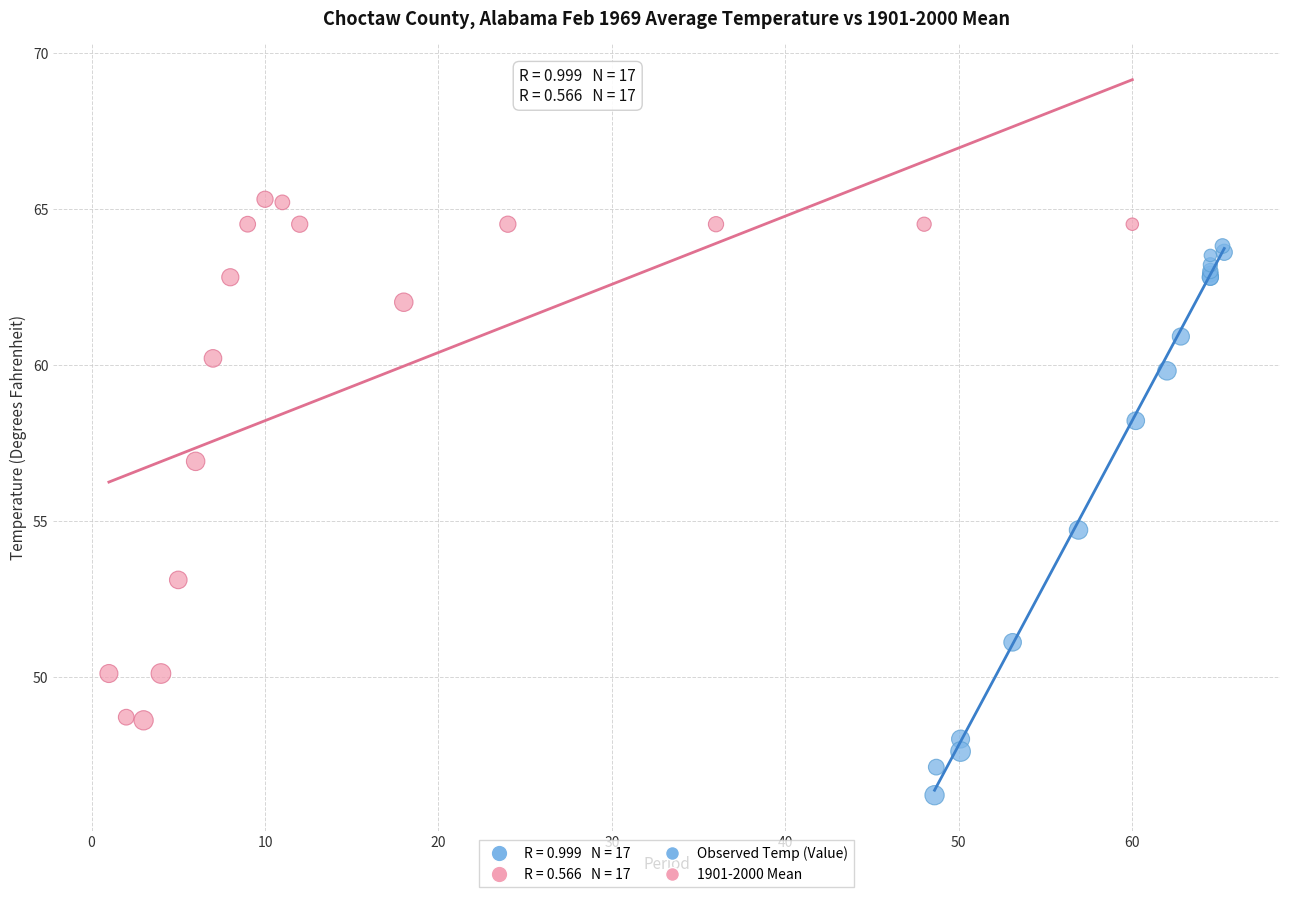

Which series reaches the maximum Y coordinate?

1901-2000 Mean